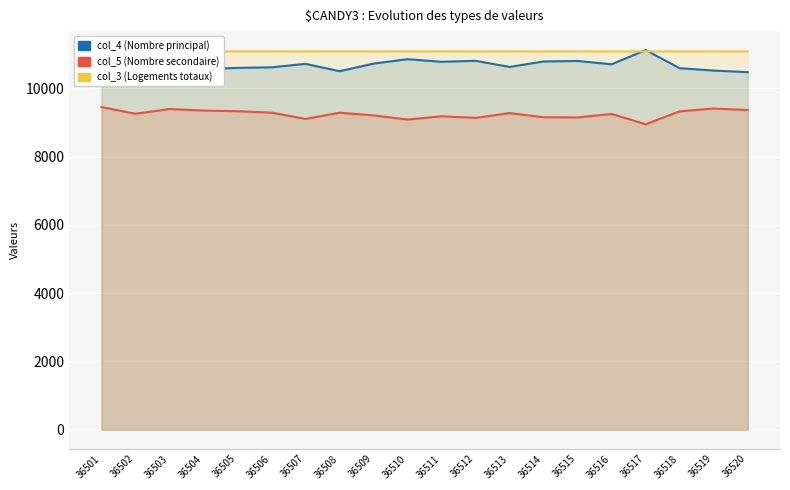

Where is col_5 (Nombre secondaire) nearest to the value 9199?

36509